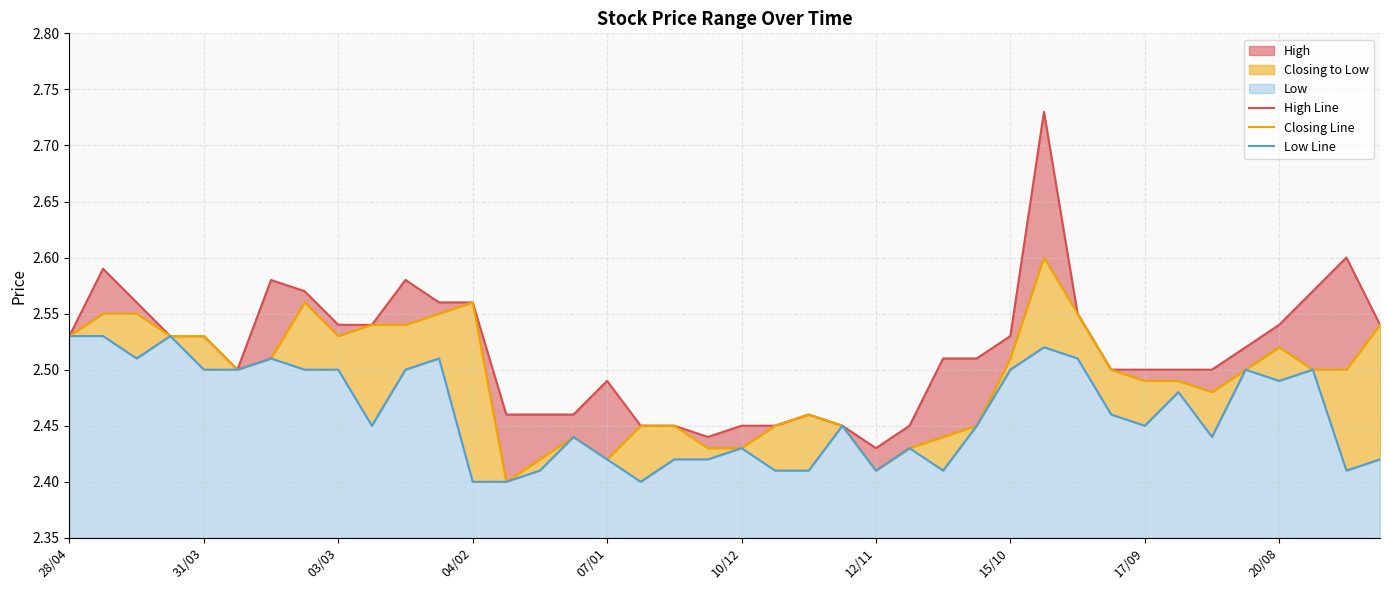

At 12/11, list the series in order from smallest to largest.

Closing Line, Low Line, High Line